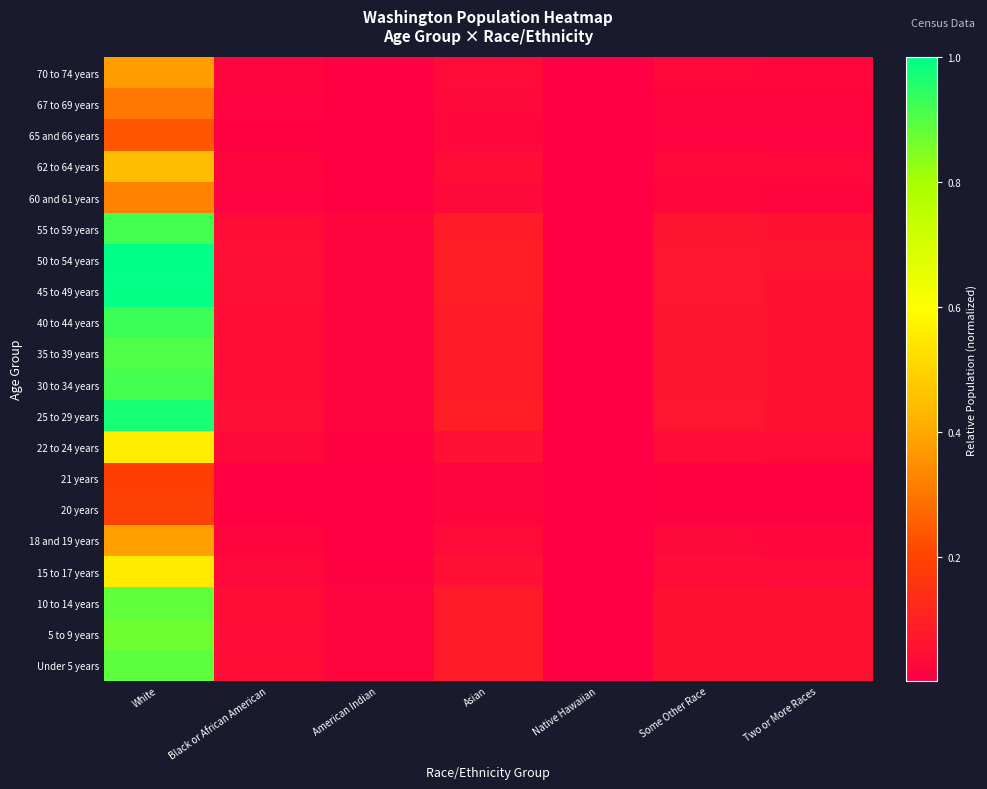

Reading left to right, extract all data points from this chart.

Under 5 years: White=0.9	Black or African American=0.0	American Indian=0.0	Asian=0.1	Native Hawaiian=0.0	Some Other Race=0.1	Two or More Races=0.1
5 to 9 years: White=0.9	Black or African American=0.0	American Indian=0.0	Asian=0.1	Native Hawaiian=0.0	Some Other Race=0.1	Two or More Races=0.1
10 to 14 years: White=0.9	Black or African American=0.0	American Indian=0.0	Asian=0.1	Native Hawaiian=0.0	Some Other Race=0.1	Two or More Races=0.1
15 to 17 years: White=0.6	Black or African American=0.0	American Indian=0.0	Asian=0.1	Native Hawaiian=0.0	Some Other Race=0.0	Two or More Races=0.0
18 and 19 years: White=0.4	Black or African American=0.0	American Indian=0.0	Asian=0.0	Native Hawaiian=0.0	Some Other Race=0.0	Two or More Races=0.0
20 years: White=0.2	Black or African American=0.0	American Indian=0.0	Asian=0.0	Native Hawaiian=0.0	Some Other Race=0.0	Two or More Races=0.0
21 years: White=0.2	Black or African American=0.0	American Indian=0.0	Asian=0.0	Native Hawaiian=0.0	Some Other Race=0.0	Two or More Races=0.0
22 to 24 years: White=0.6	Black or African American=0.0	American Indian=0.0	Asian=0.1	Native Hawaiian=0.0	Some Other Race=0.0	Two or More Races=0.0
25 to 29 years: White=1.0	Black or African American=0.0	American Indian=0.0	Asian=0.1	Native Hawaiian=0.0	Some Other Race=0.1	Two or More Races=0.1
30 to 34 years: White=0.9	Black or African American=0.0	American Indian=0.0	Asian=0.1	Native Hawaiian=0.0	Some Other Race=0.1	Two or More Races=0.1
35 to 39 years: White=0.9	Black or African American=0.0	American Indian=0.0	Asian=0.1	Native Hawaiian=0.0	Some Other Race=0.1	Two or More Races=0.1
40 to 44 years: White=0.9	Black or African American=0.0	American Indian=0.0	Asian=0.1	Native Hawaiian=0.0	Some Other Race=0.1	Two or More Races=0.1
45 to 49 years: White=1.0	Black or African American=0.0	American Indian=0.0	Asian=0.1	Native Hawaiian=0.0	Some Other Race=0.1	Two or More Races=0.1
50 to 54 years: White=1.0	Black or African American=0.0	American Indian=0.0	Asian=0.1	Native Hawaiian=0.0	Some Other Race=0.1	Two or More Races=0.1
55 to 59 years: White=0.9	Black or African American=0.0	American Indian=0.0	Asian=0.1	Native Hawaiian=0.0	Some Other Race=0.1	Two or More Races=0.1
60 and 61 years: White=0.3	Black or African American=0.0	American Indian=0.0	Asian=0.0	Native Hawaiian=0.0	Some Other Race=0.0	Two or More Races=0.0
62 to 64 years: White=0.4	Black or African American=0.0	American Indian=0.0	Asian=0.0	Native Hawaiian=0.0	Some Other Race=0.0	Two or More Races=0.0
65 and 66 years: White=0.2	Black or African American=0.0	American Indian=0.0	Asian=0.0	Native Hawaiian=0.0	Some Other Race=0.0	Two or More Races=0.0
67 to 69 years: White=0.3	Black or African American=0.0	American Indian=0.0	Asian=0.0	Native Hawaiian=0.0	Some Other Race=0.0	Two or More Races=0.0
70 to 74 years: White=0.4	Black or African American=0.0	American Indian=0.0	Asian=0.0	Native Hawaiian=0.0	Some Other Race=0.0	Two or More Races=0.0